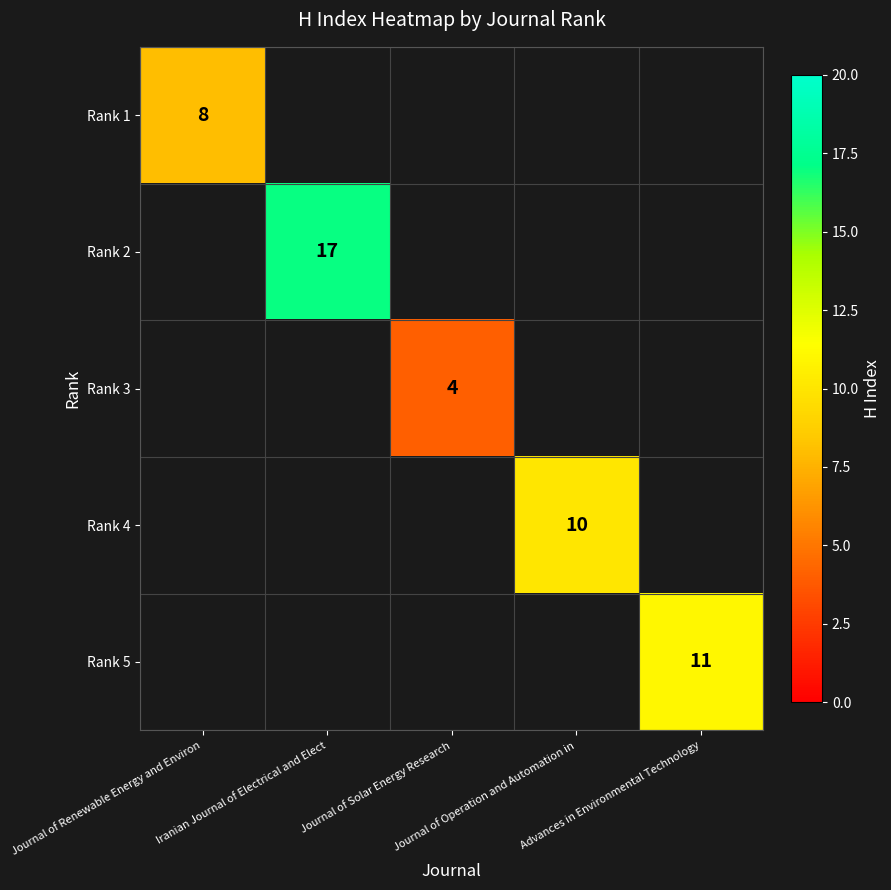

How many values in Rank 4 are above zero?

1